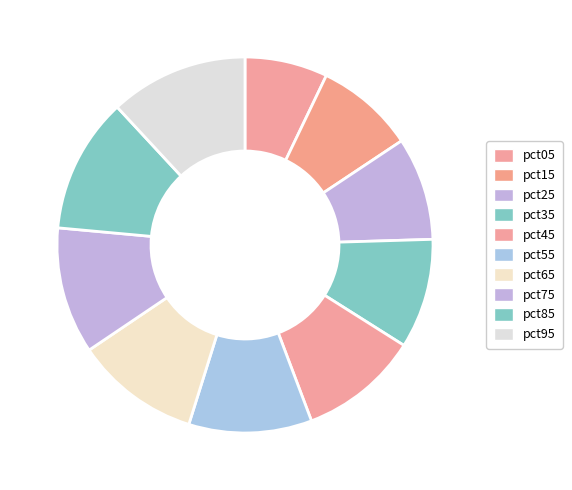

Is there any slice that represents more than half of the pie?

No